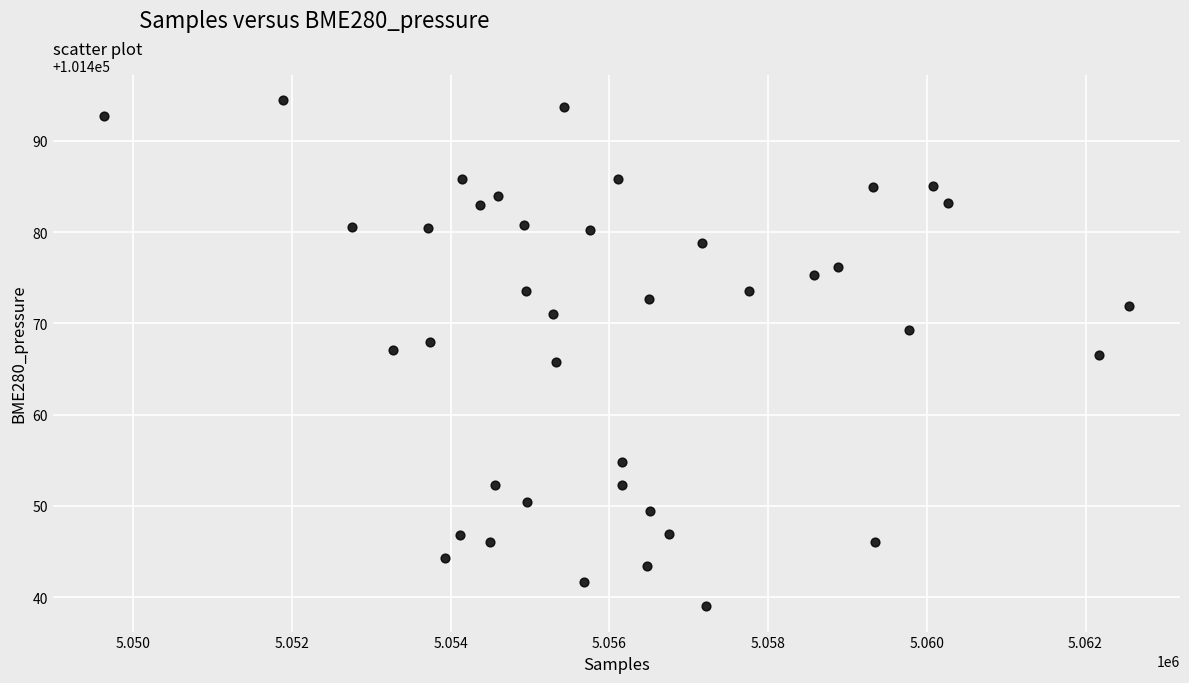

What is the range of X values (max minus min)?

12914.0